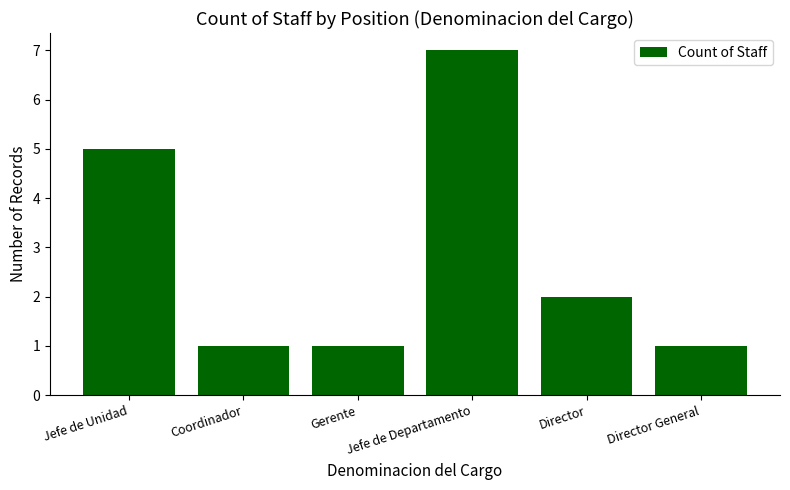

What is the difference between the maximum and second lowest values?

6